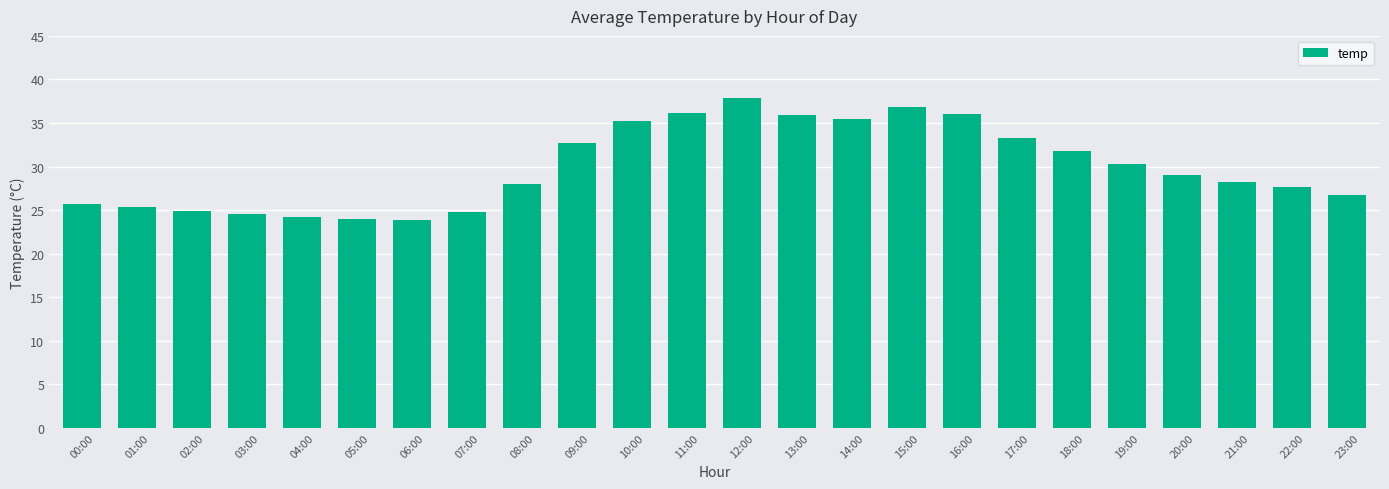

What is the ratio of the value at 21:00 to the value at 04:00?

1.2